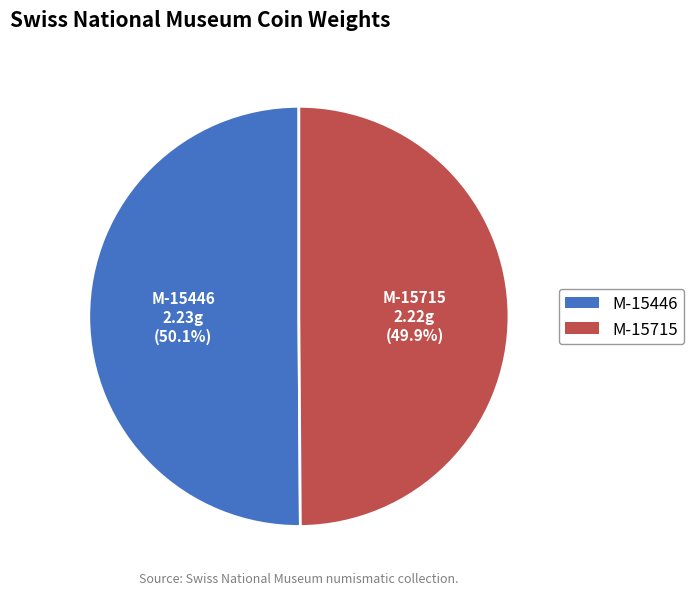

What portion of the pie excludes M-15446?

49.9%